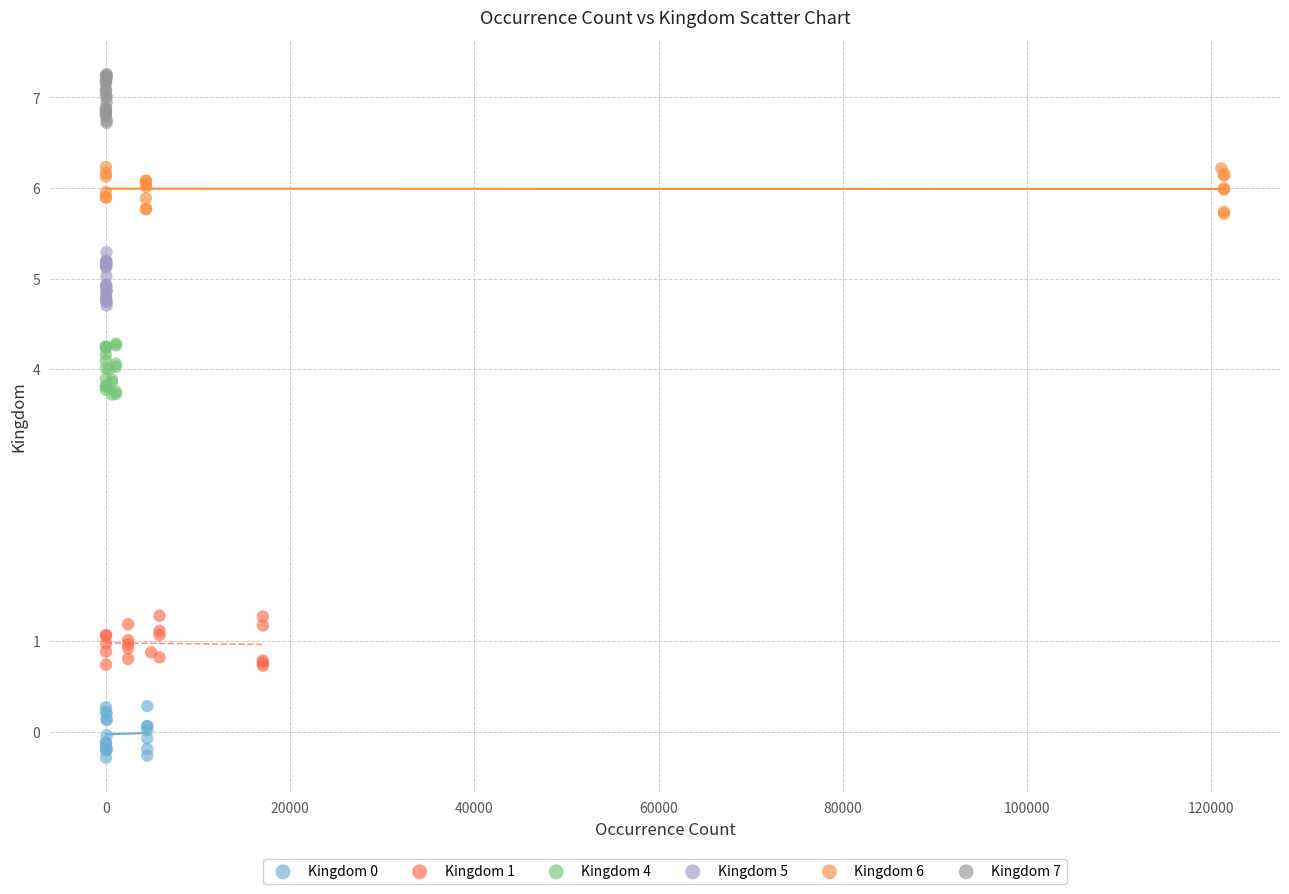

Which series reaches the maximum Y coordinate?

Kingdom 7